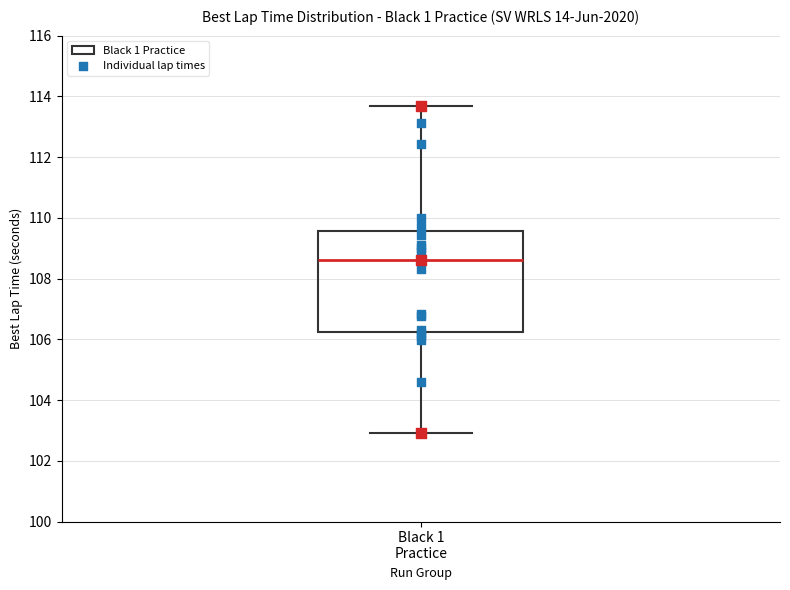

Where does the median line of the box for Black 1 Practice sit on the y-axis? The values are not printed on the chart, so give them approximately, as read against the axis.

108.6